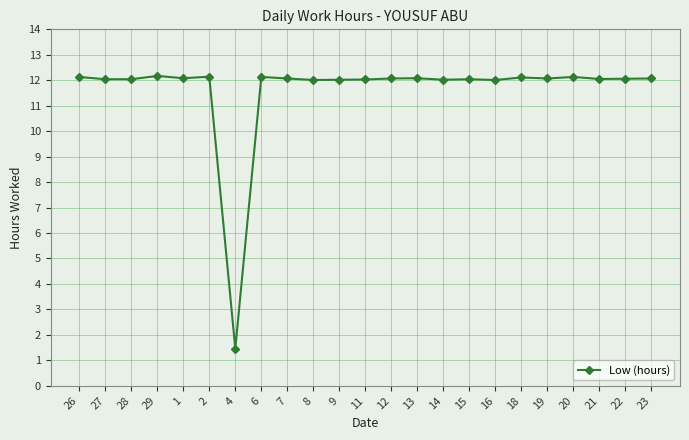

What is the maximum value shown in the chart?

12.2